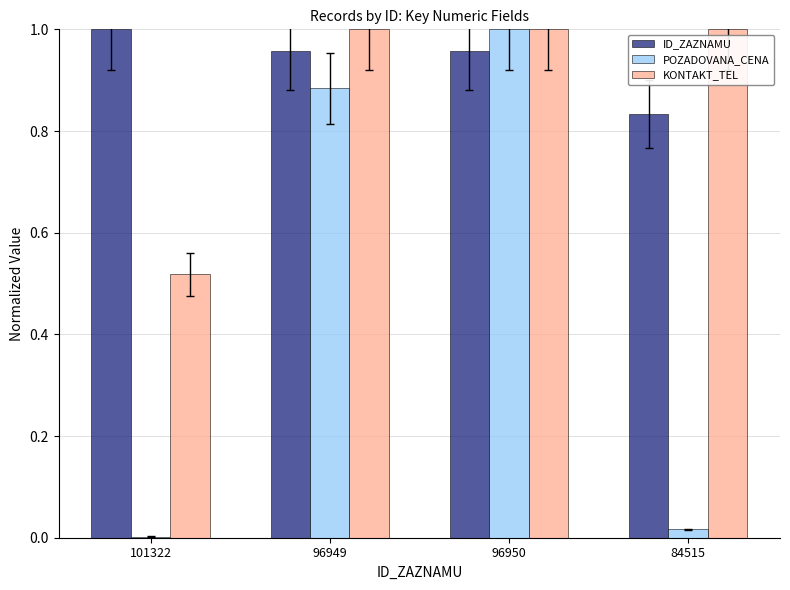

Which series changed the most between 101322 and 96950?

POZADOVANA_CENA